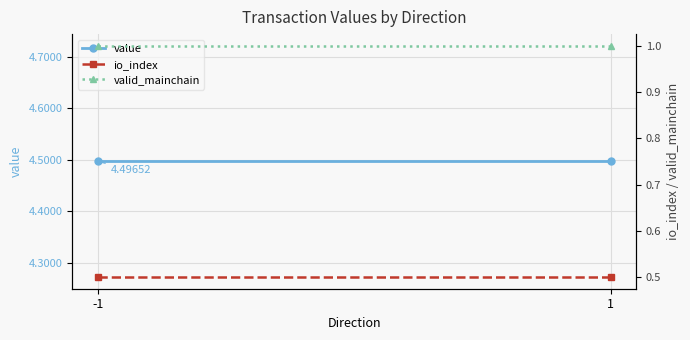

What is the highest value of the valid_mainchain series?

1.0